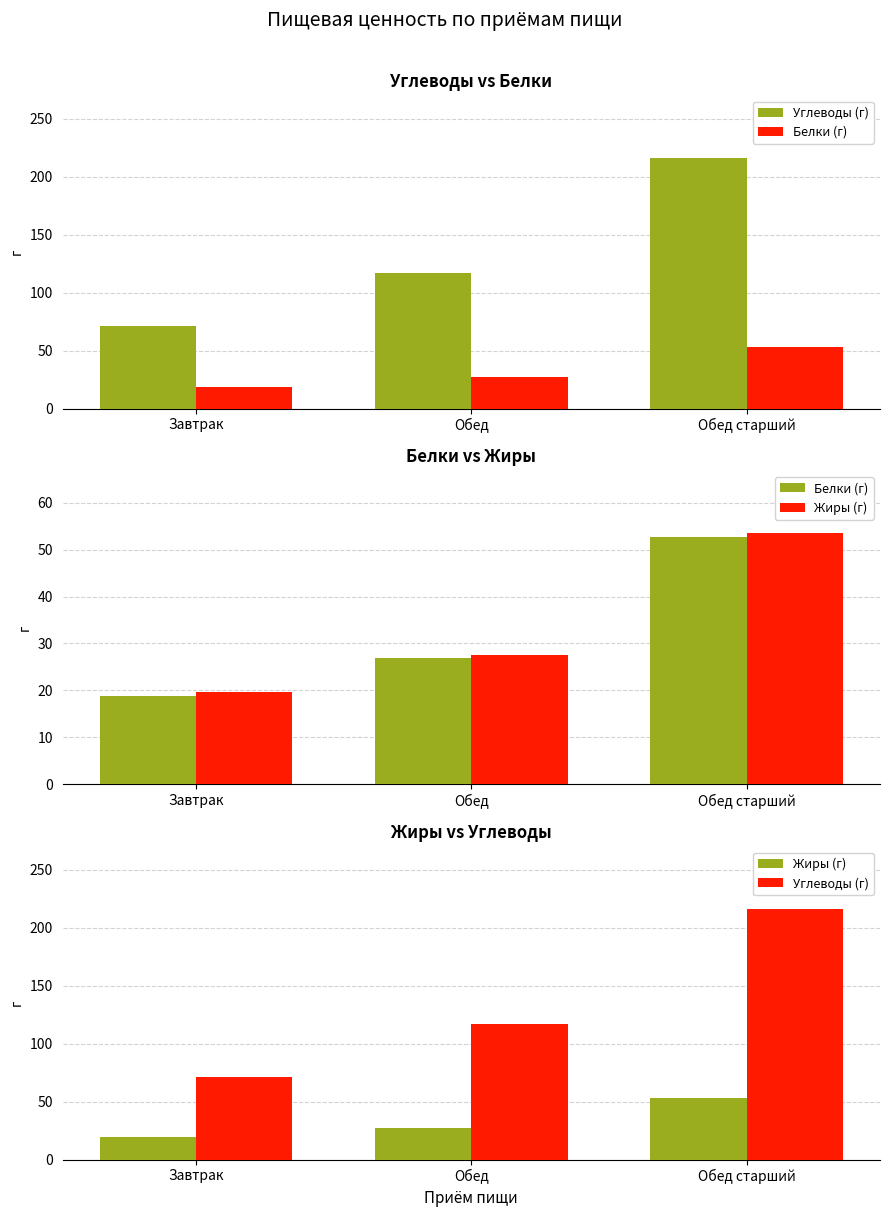

True or false: Углеводы (г) has a value of 21.3 at Завтрак.

False